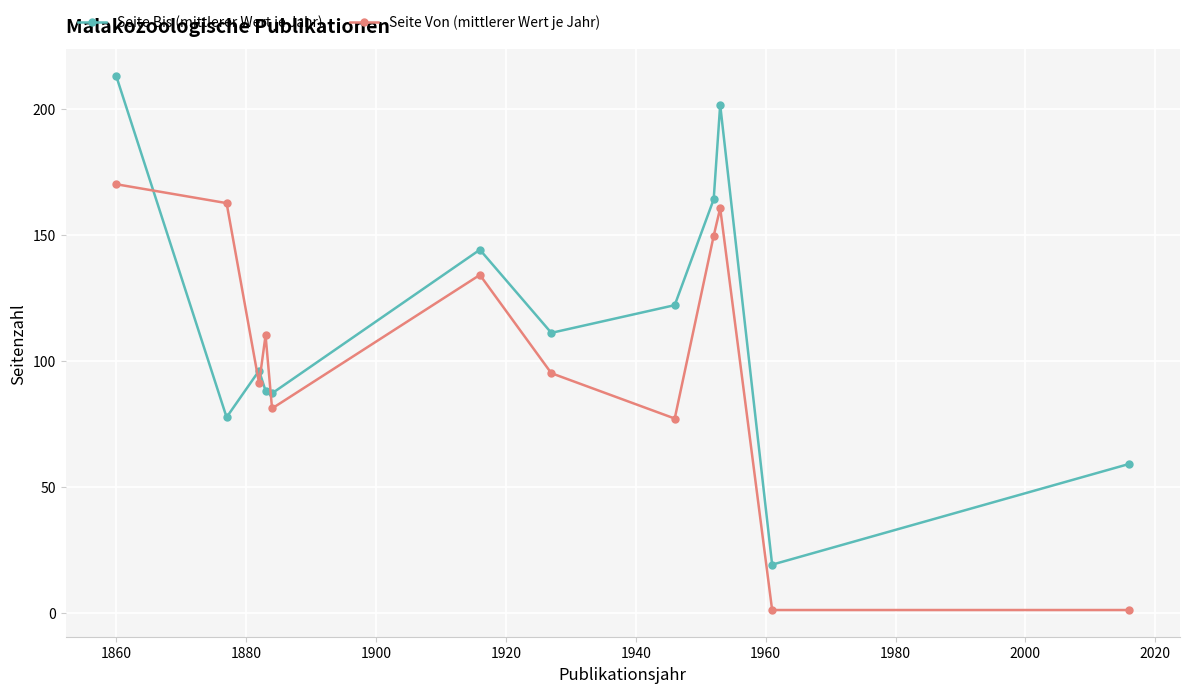

Reading left to right, transcribe all the data shown in this chart.

Seite Bis (mittlerer Wert je Jahr): 213.0	77.5	96.0	88.0	87.0	144.0	111.0	122.0	164.0	201.5	19.0	59.0
Seite Von (mittlerer Wert je Jahr): 170.0	162.5	91.0	110.0	81.0	134.0	95.0	77.0	149.5	160.5	1.0	1.0